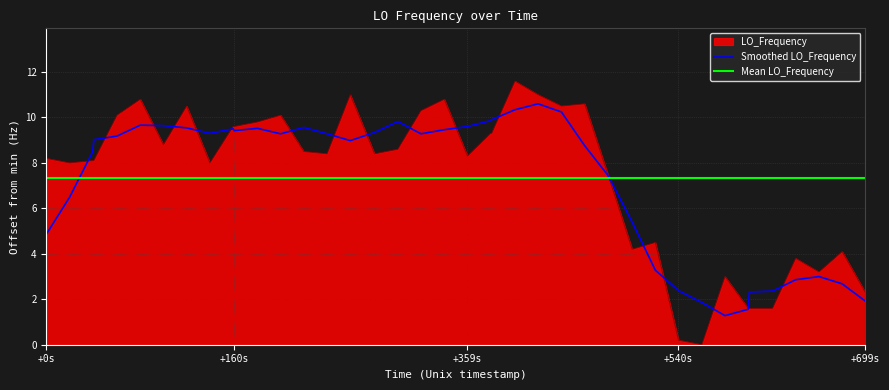

Is it true that LO_Frequency equals 0.2 at +540s?

True